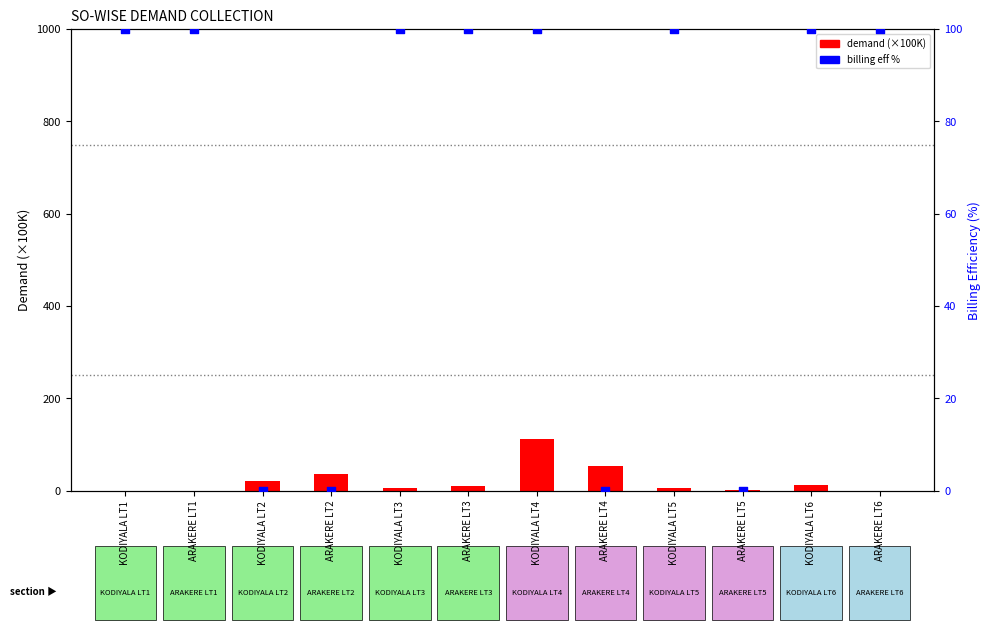

Is the value of billing eff at ARAKERE LT1 greater than the value of demand (scaled) at ARAKERE LT6?

Yes